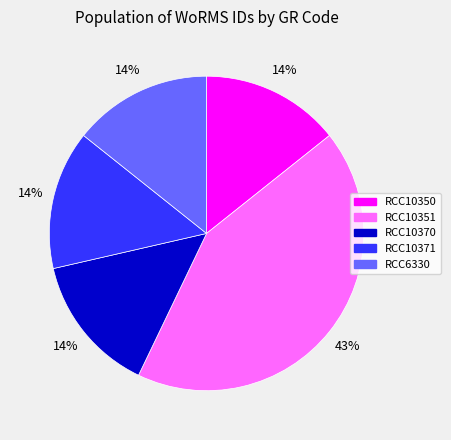

How many slices are in this pie chart?

5